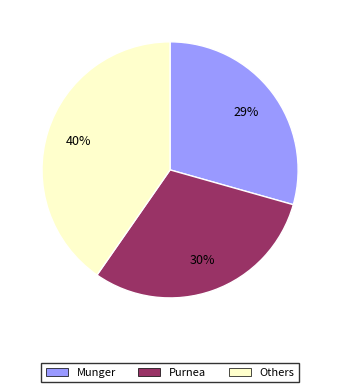

Approximately how many times larger is the value at Munger compared to Others?

0.7